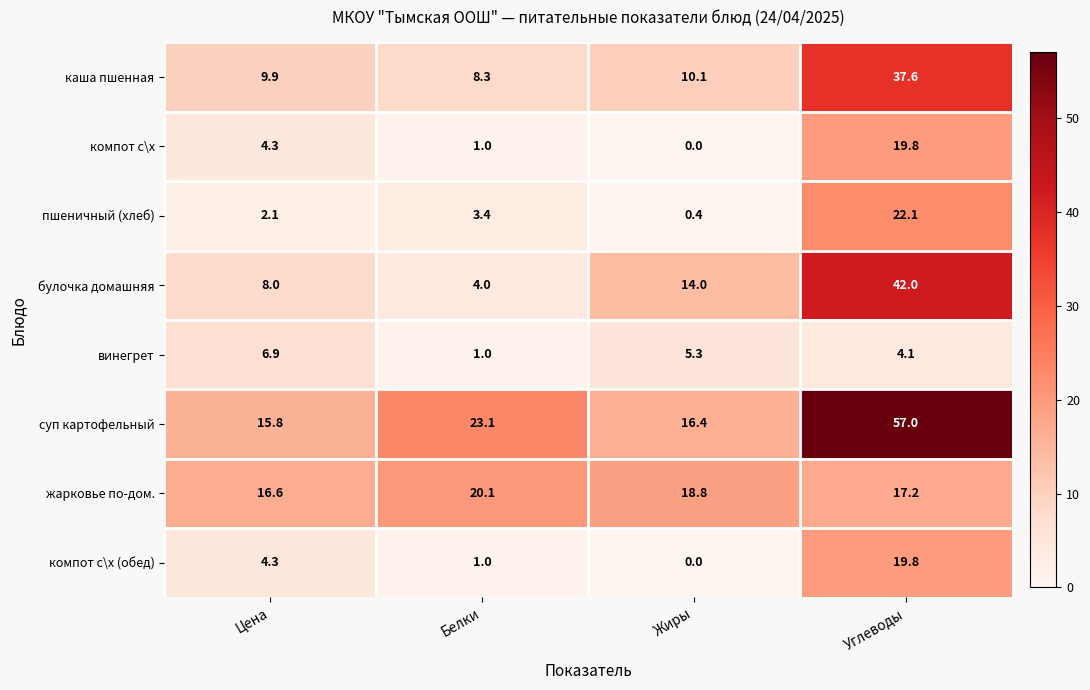

What is the sum of the суп картофельный values at Цена and Белки?

38.9